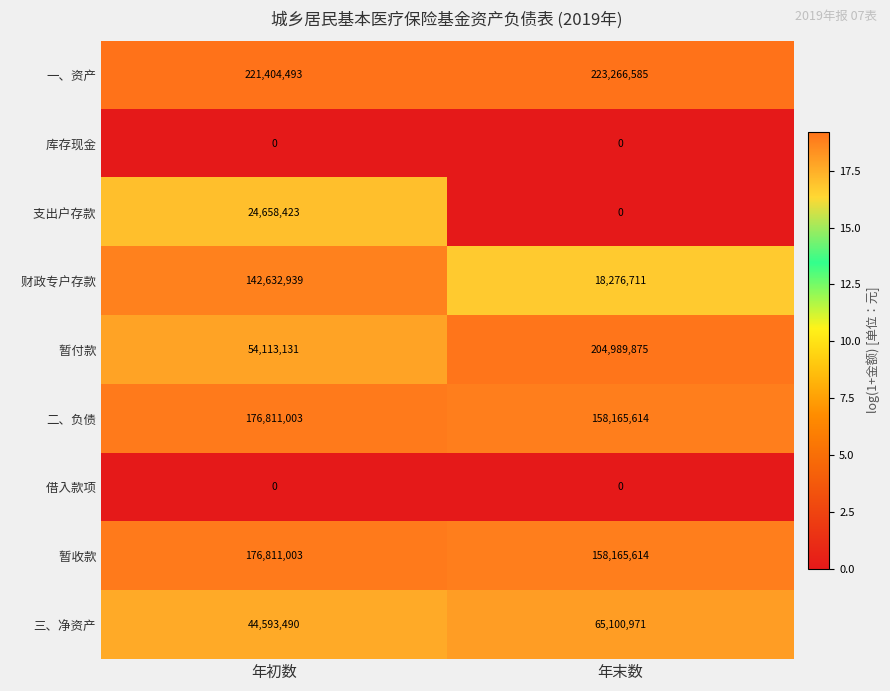

What is the spread (max minus min) of values at 年初数?

221404493